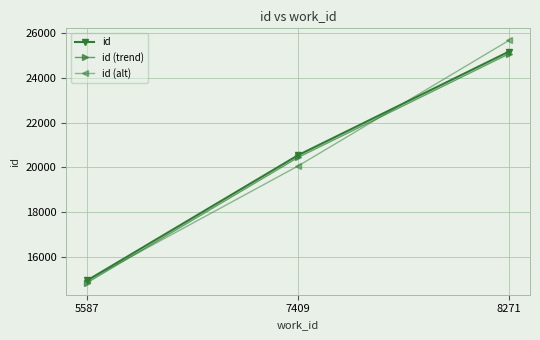

What are all the series names shown in the legend?

id, id (trend), id (alt)